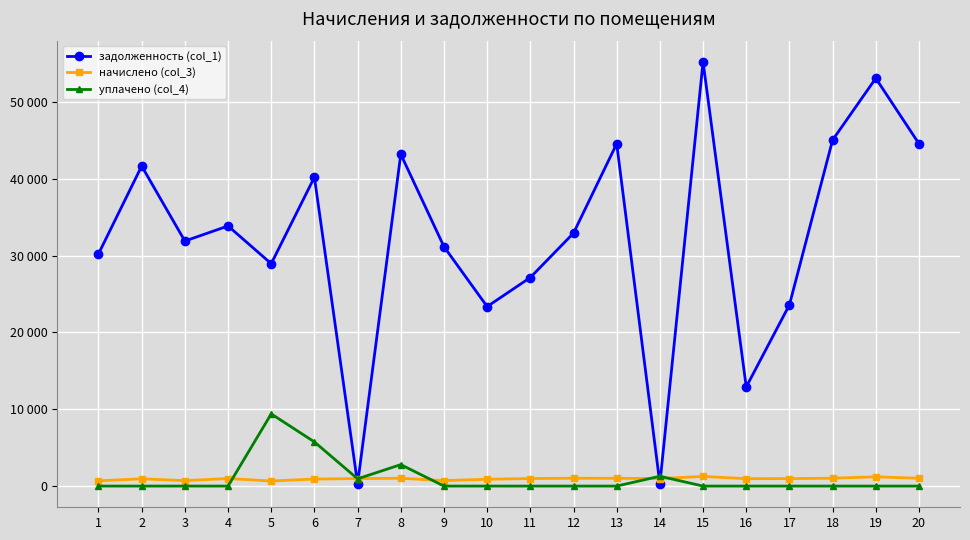

At which category does the chart reach its peak across all series?

15